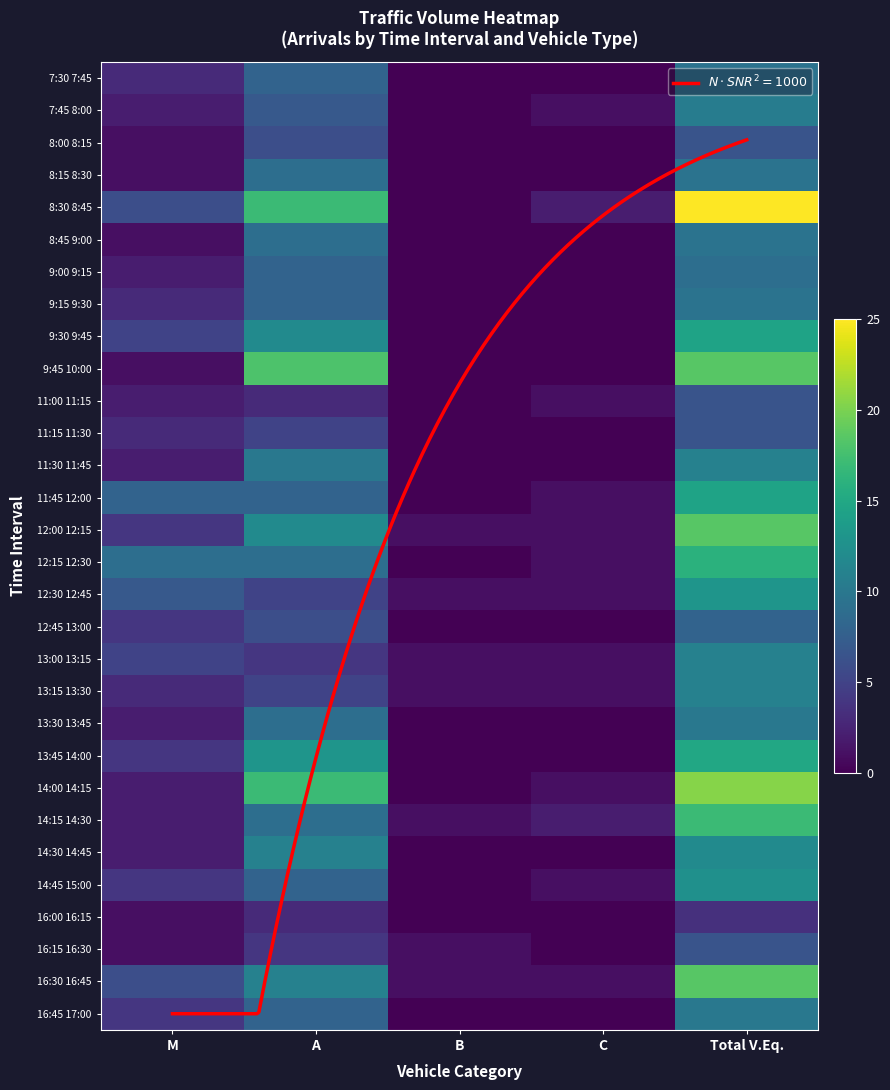

The 14:00 14:15 series shows 27.5 at Total V.Eq.. True or false?

False